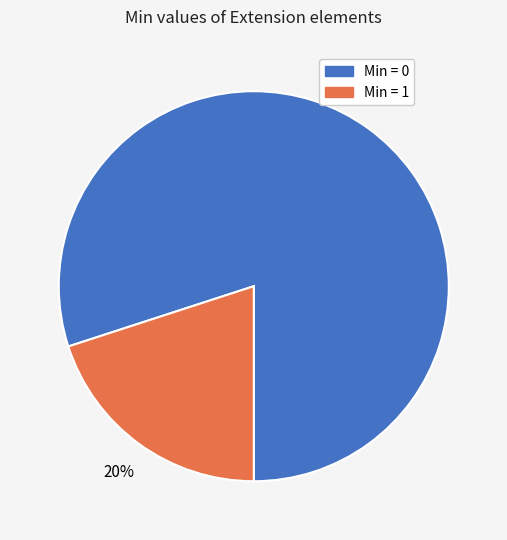

Between Min = 1 and Min = 0, which is larger?

Min = 0